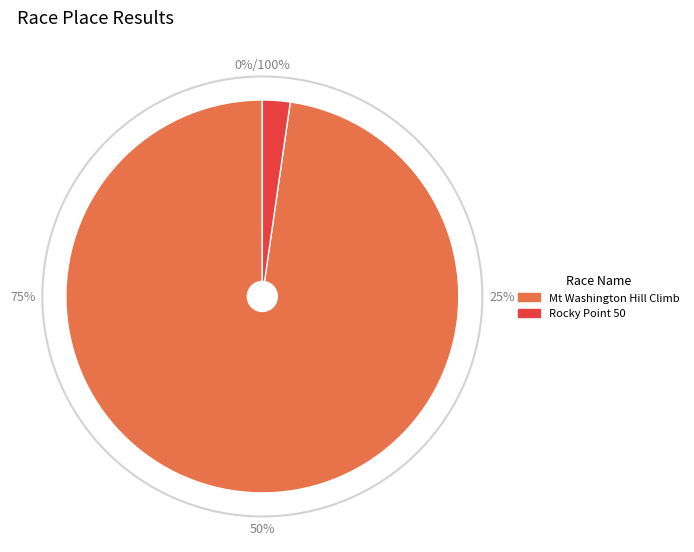

Which category has the smallest portion of the pie?

Rocky Point 50